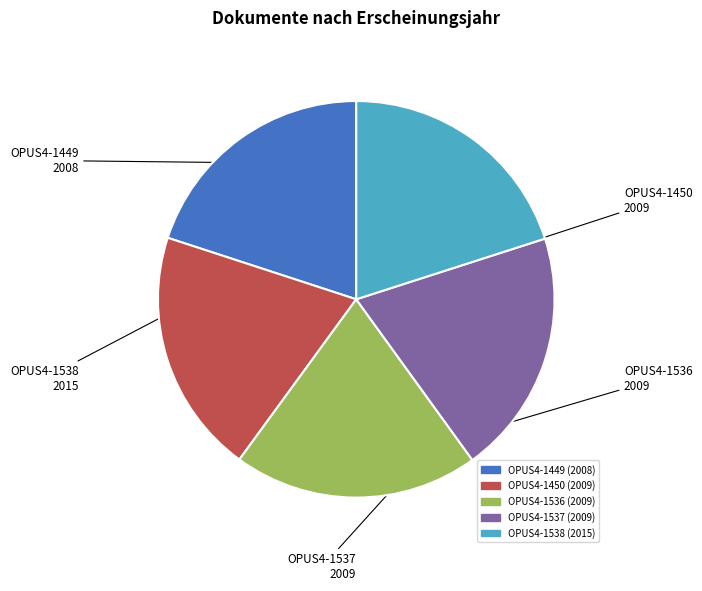

Is there any slice that represents more than half of the pie?

No